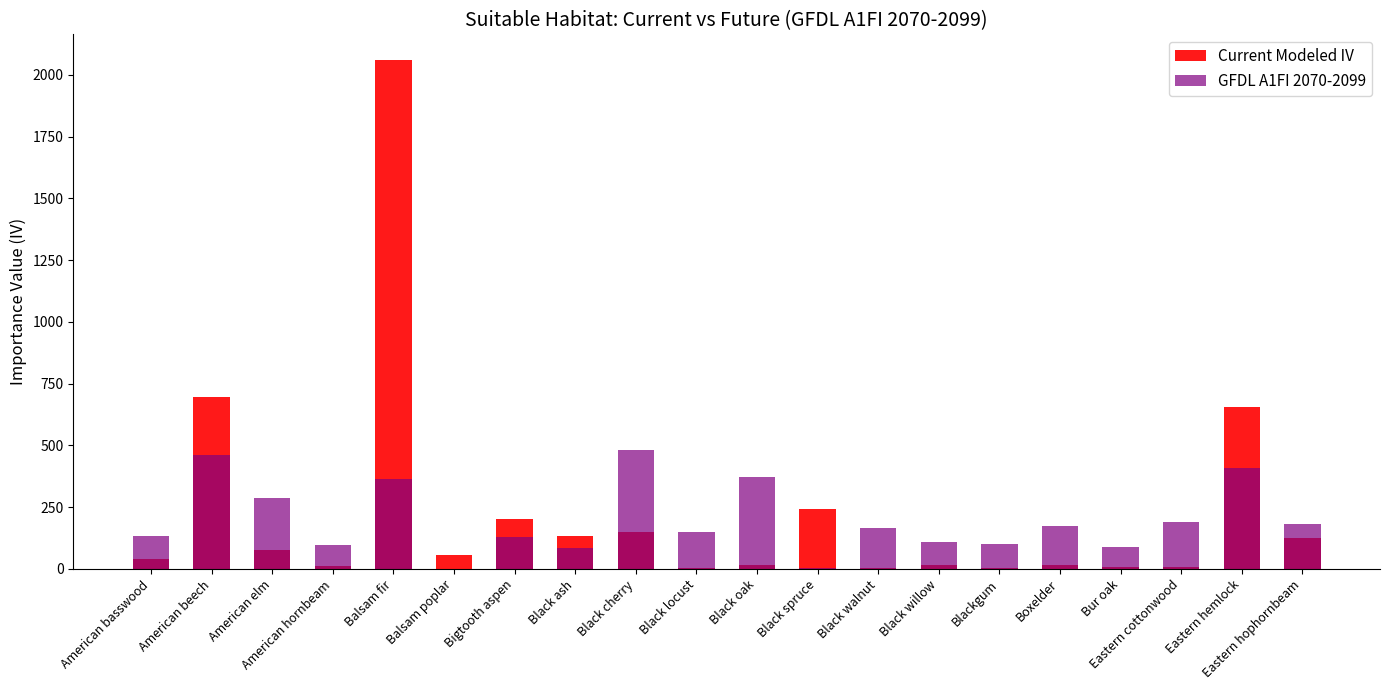

What is the highest value of the GFDL A1FI 2070-2099 series?

482